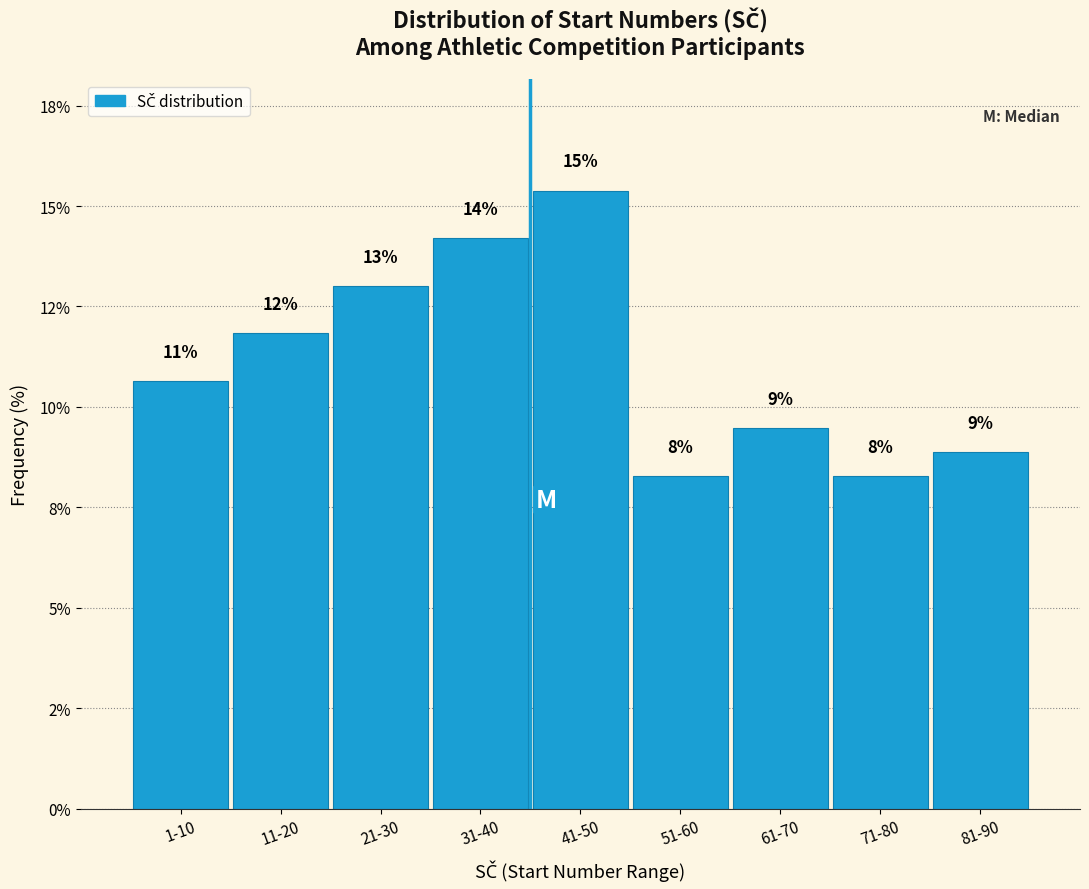

Are the bars horizontal?

No